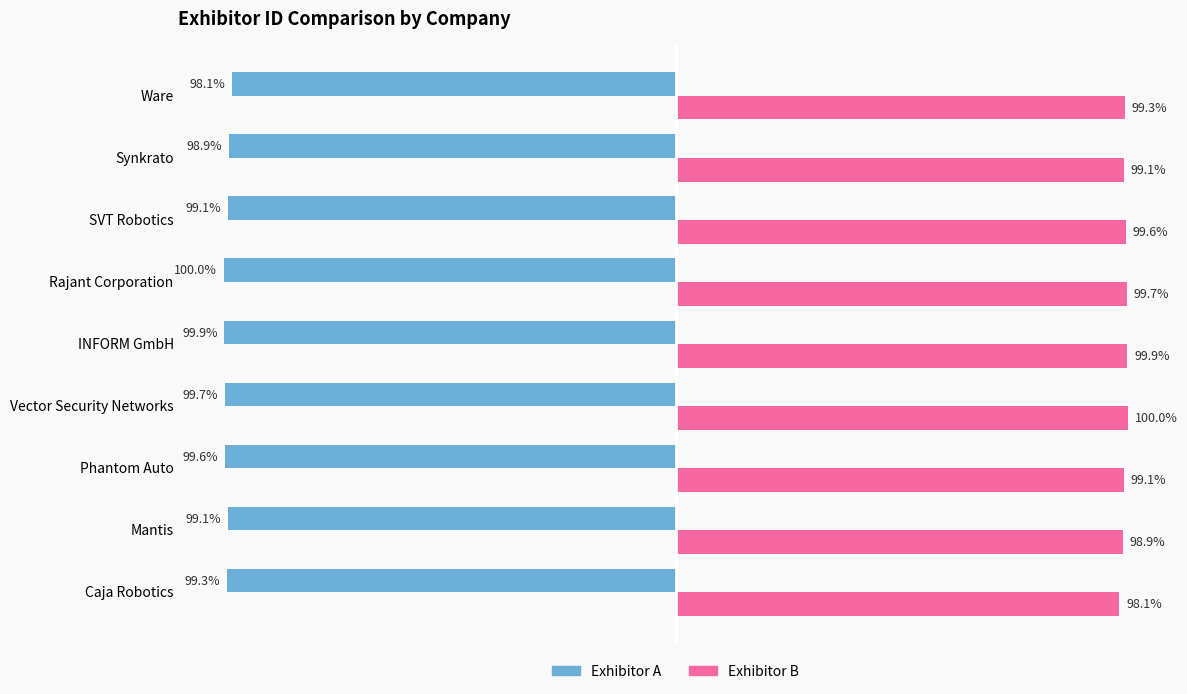

Is the value of Exhibitor B at Mantis greater than the value of Exhibitor A at Caja Robotics?

Yes